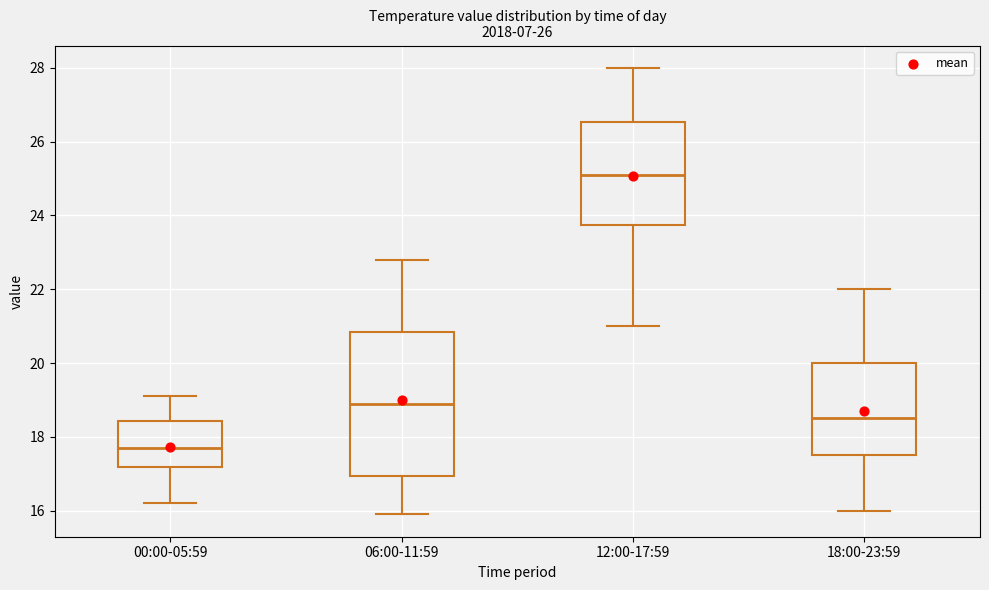

Where does the median line of the box for 06:00-11:59 sit on the y-axis? The values are not printed on the chart, so give them approximately, as read against the axis.

19.0